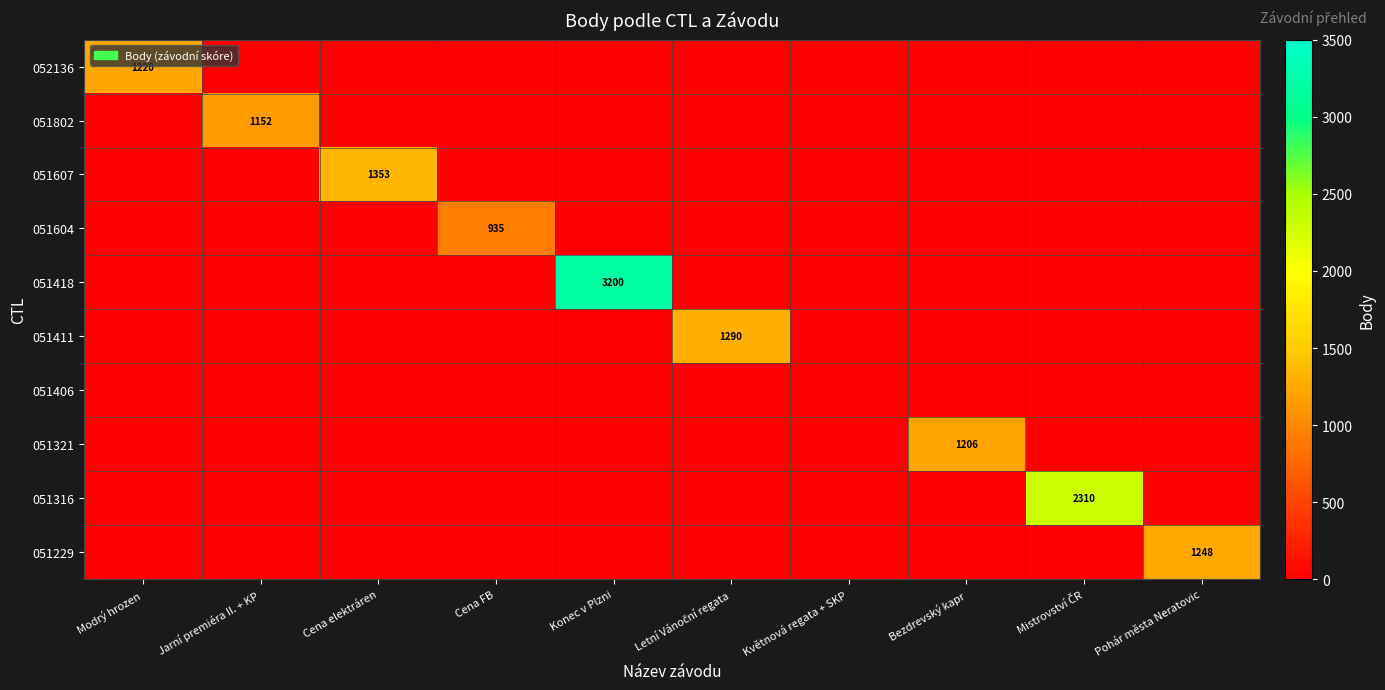

The 051607 series shows 711 at Bezdrevský kapr. True or false?

False